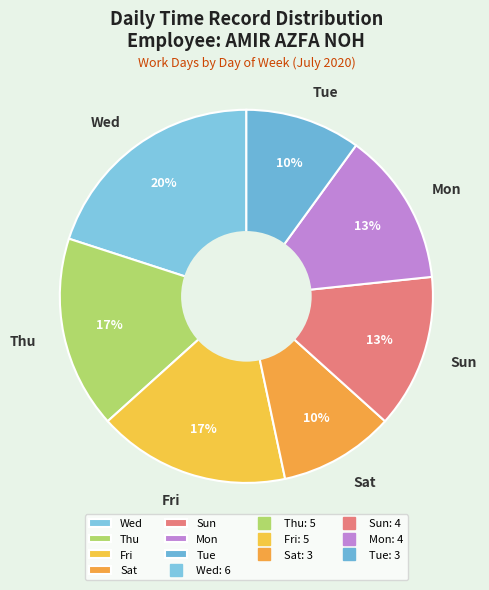

Is Sat the majority of the pie?

No